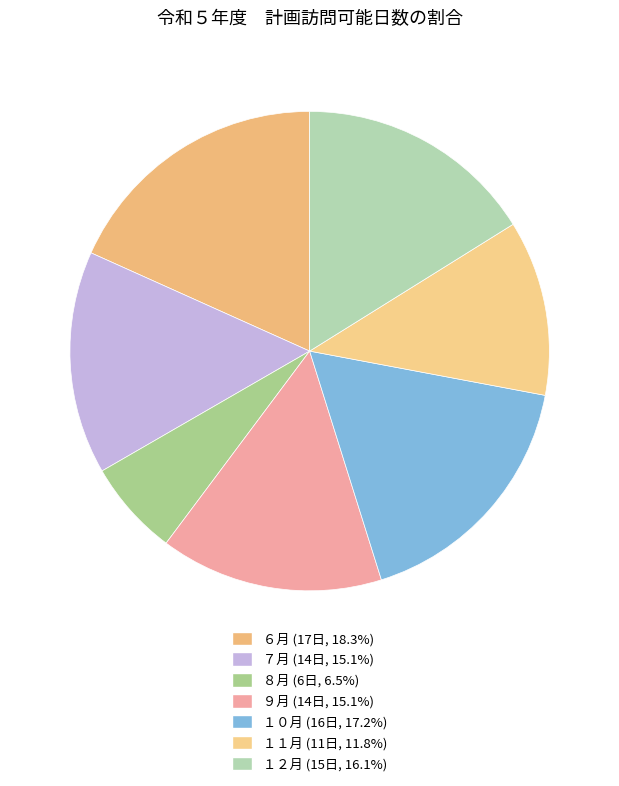

Combined, what portion of the pie is ７月 and ８月?

21.5%